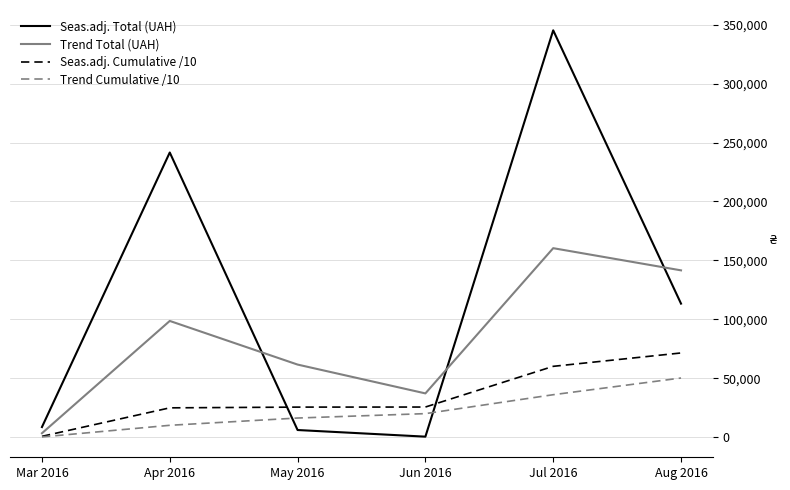

What is the approximate value of Trend Cumulative /10 at Aug 2016?

50322.9